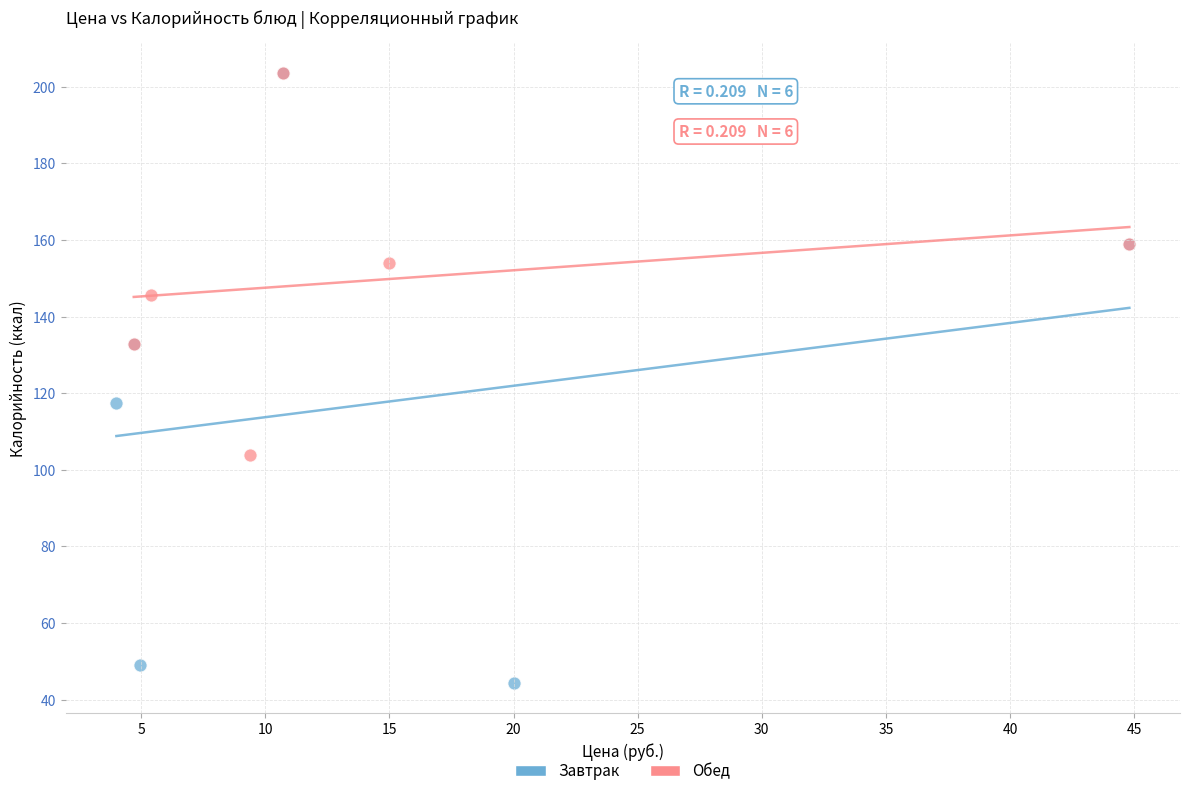

Which series has the widest spread of Y values?

Завтрак